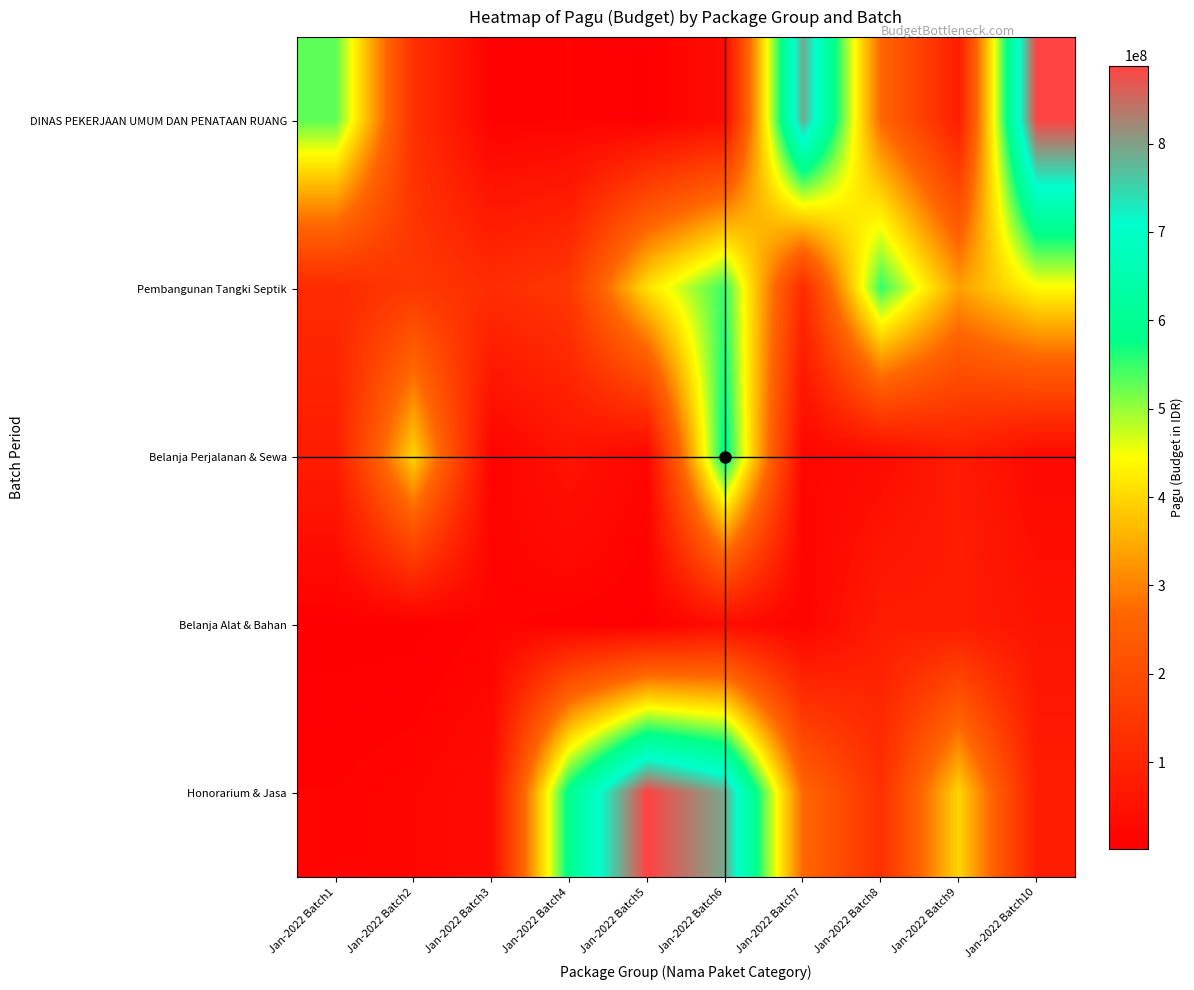

At how many categories does at least one series exceed 693237523?

4